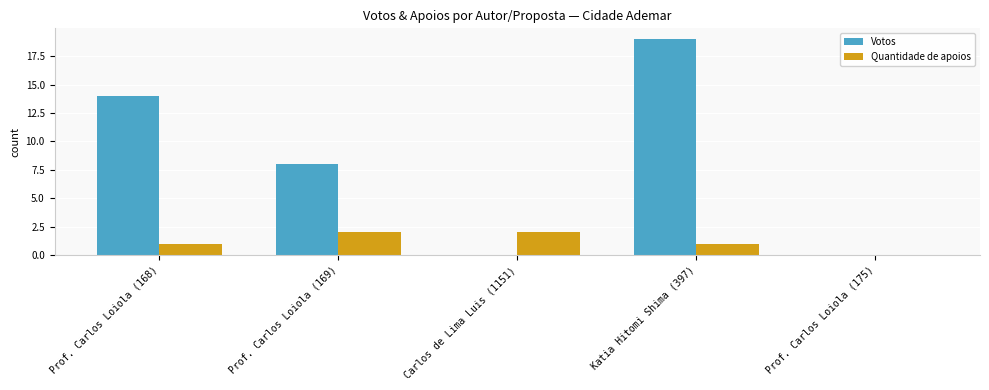

Is the value of Votos at Prof. Carlos Loiola (168) greater than the value of Quantidade de apoios at Prof. Carlos Loiola (168)?

Yes